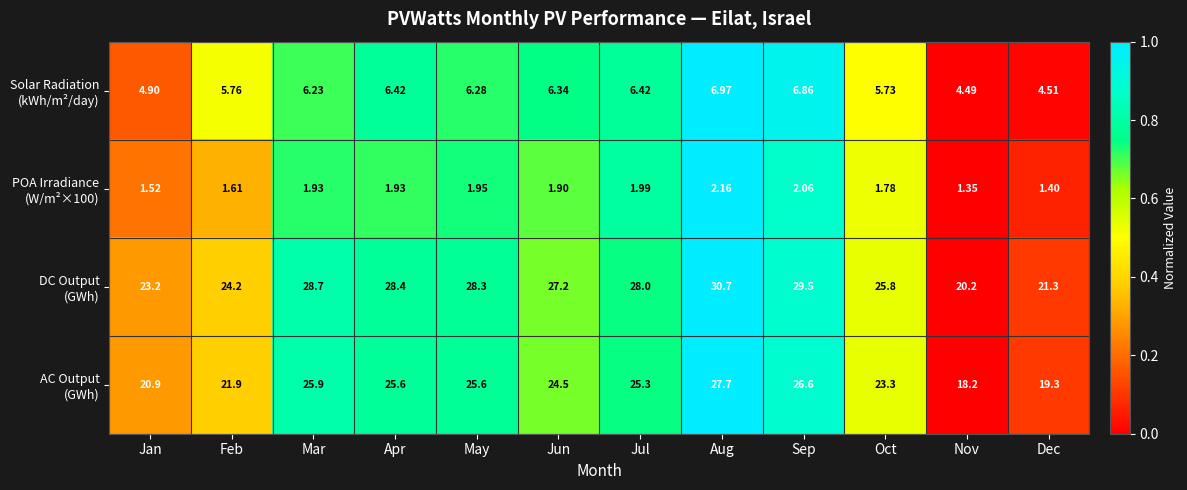

Which label corresponds to the smallest value in the chart?

Nov